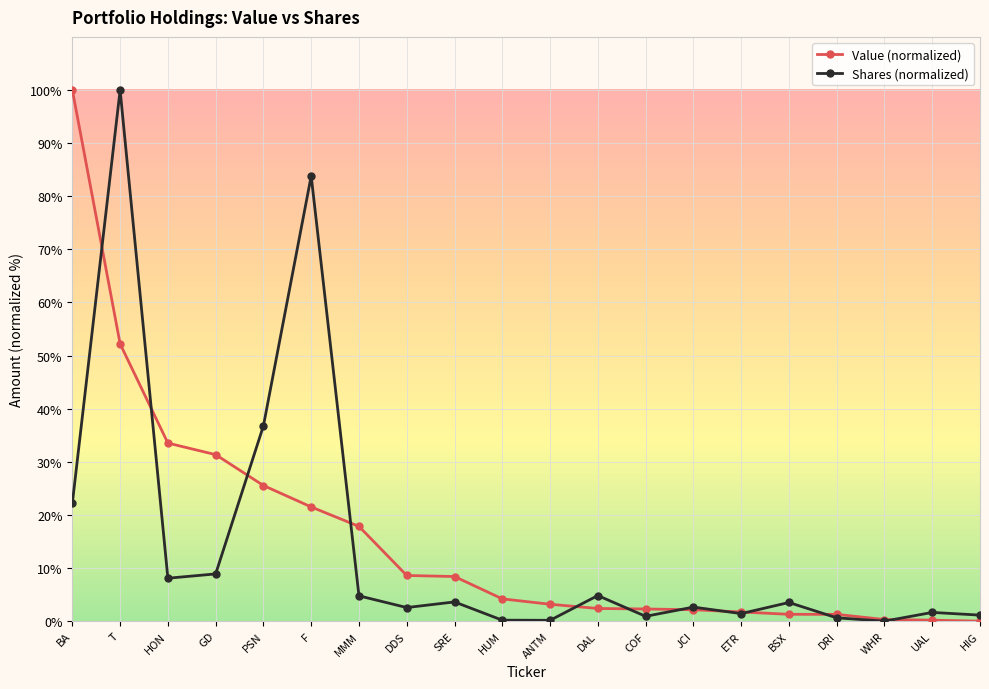

What is the total value across all series at DAL?

7.2